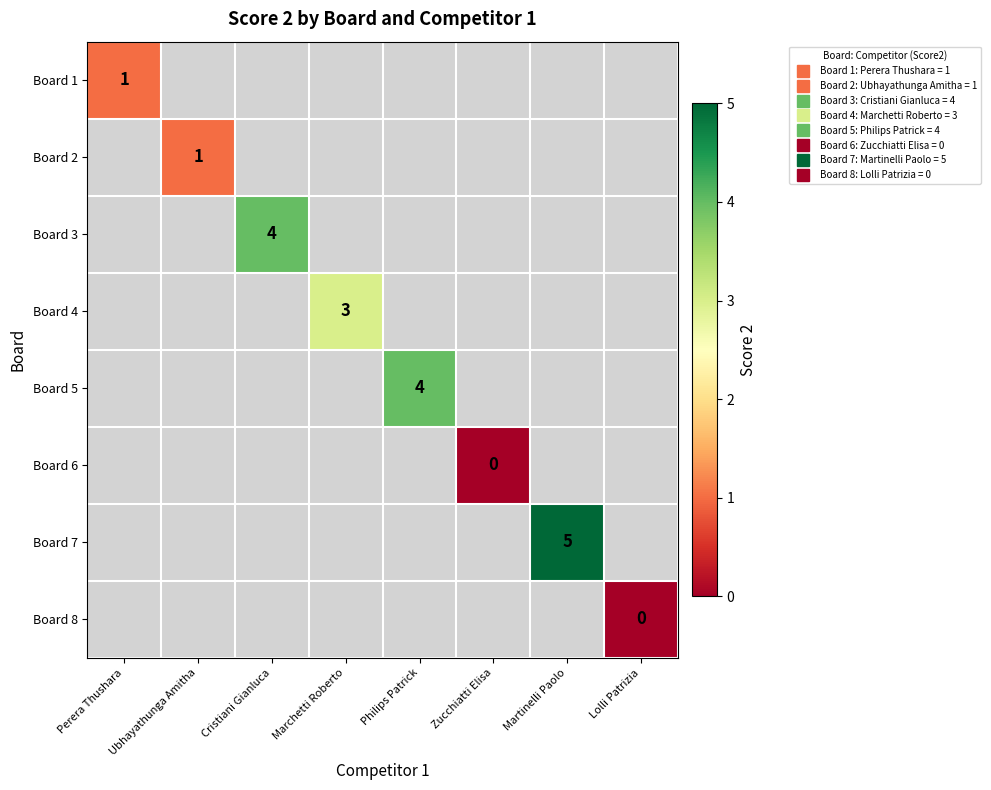

Rank the series by their maximum value, from lowest to highest.

Board 6, Board 8, Board 1, Board 2, Board 4, Board 3, Board 5, Board 7